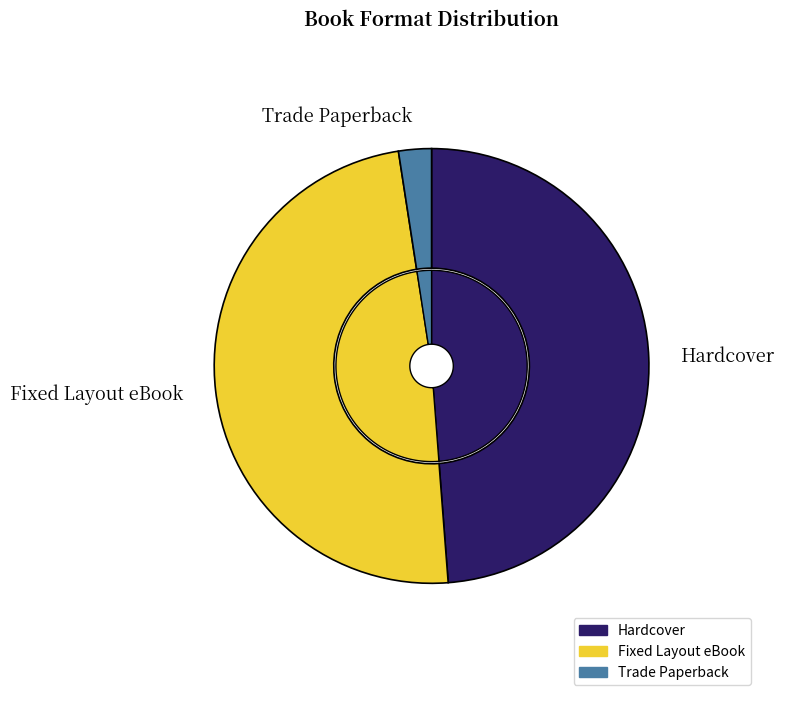

To the nearest percent, what is the difference between the largest and smallest slice percentages?

46%